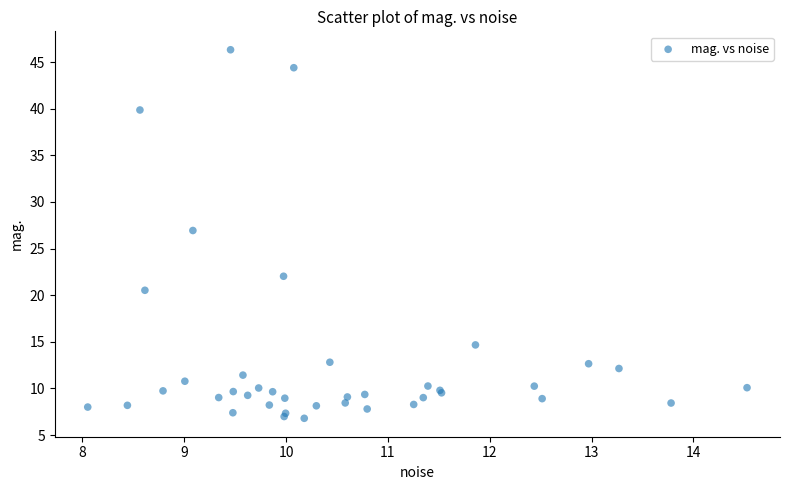

What Y value in the scatter plot is closest to 26?

26.9